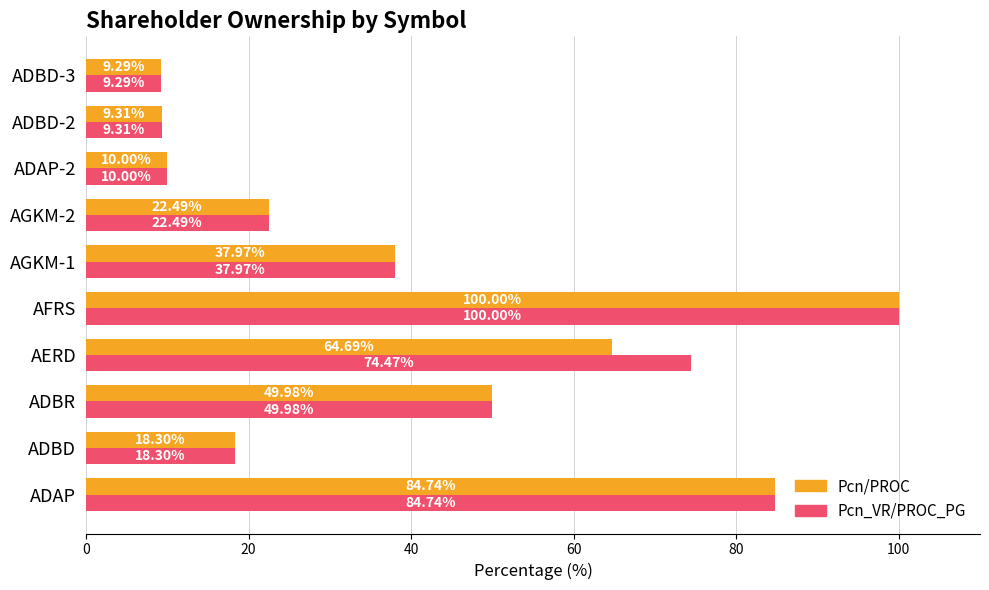

What is the sum of all Pcn_VR/PROC_PG values?

416.5